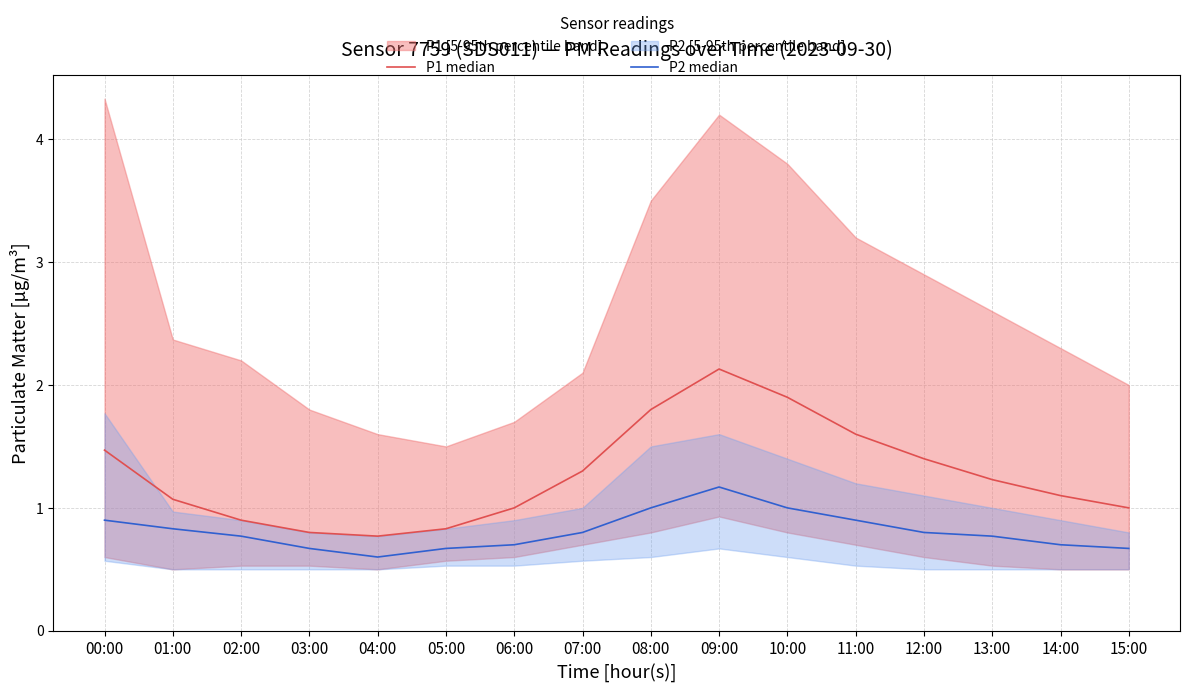

In P1 median, how many points are lower than both neighbors (excluding endpoints)?

1